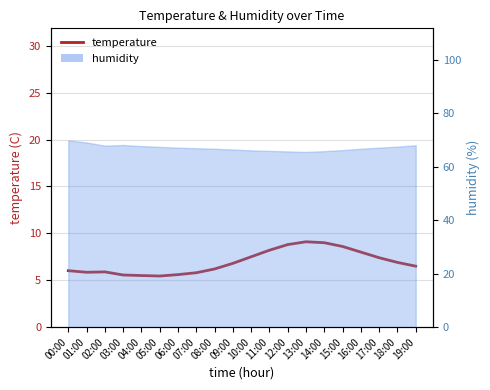

What is the label of the 15th point from the right?

05:00